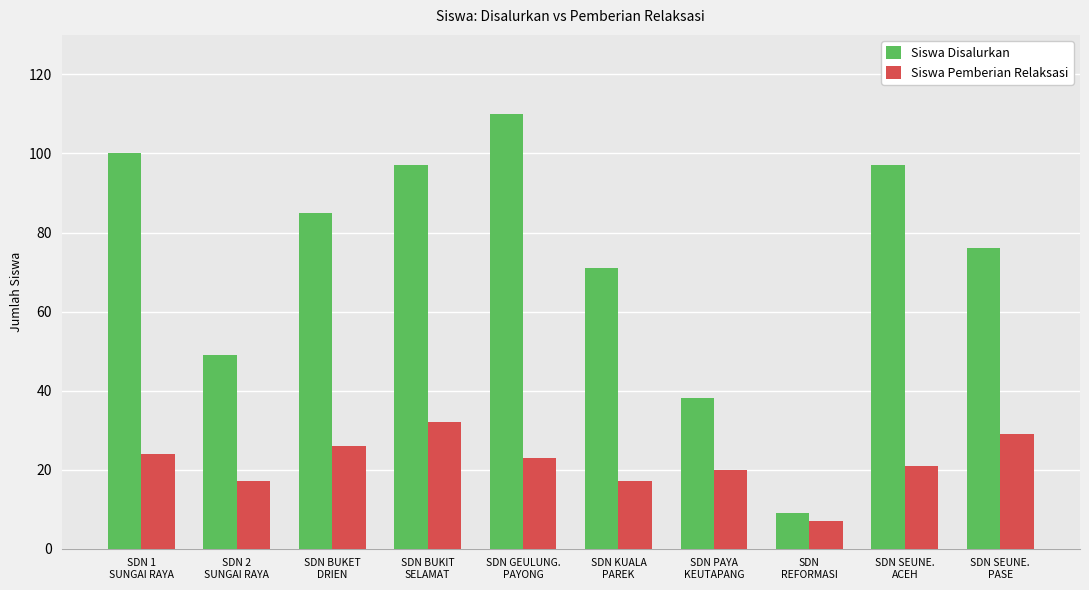

At which category is the sum across all series the highest?

SDN GEULUNG.
PAYONG